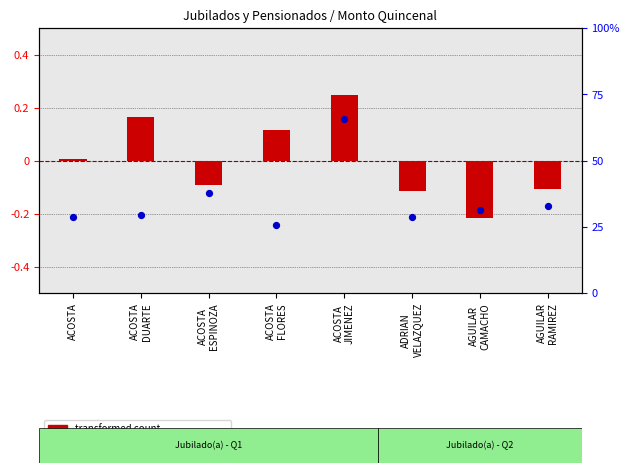

Which series has the widest spread of Y values?

transformed count